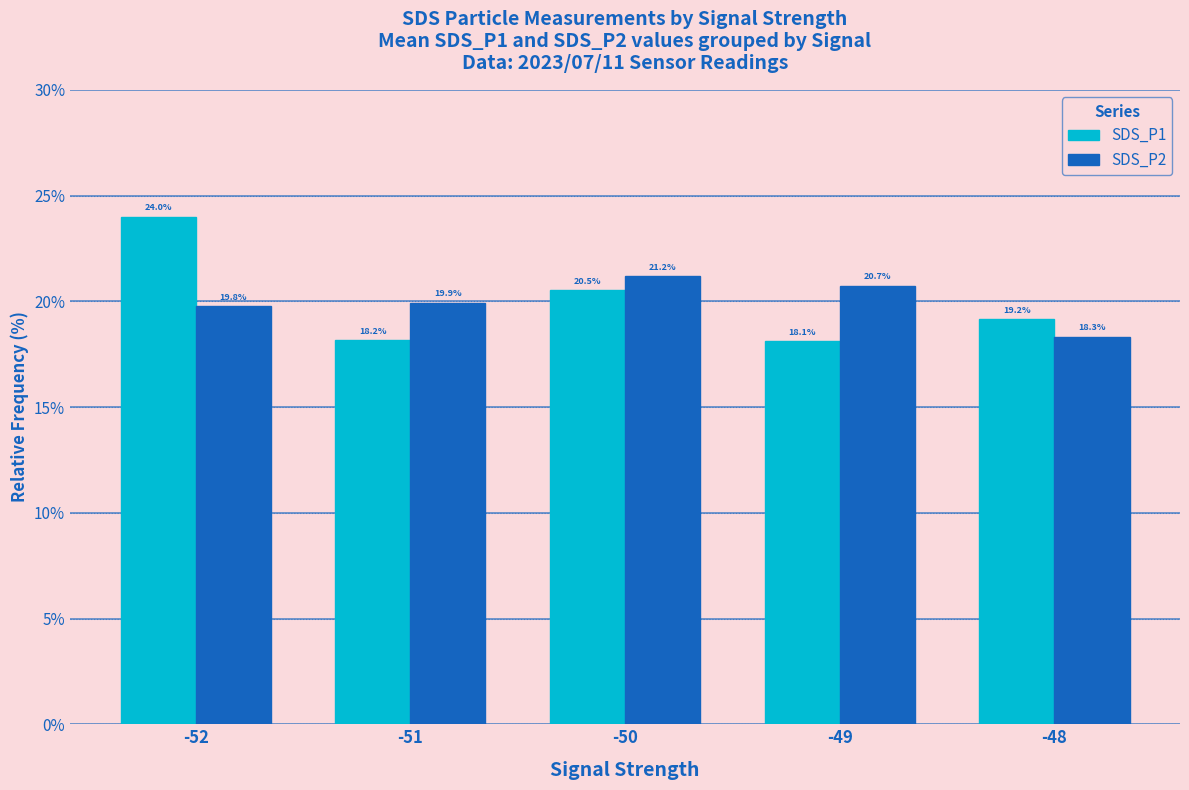

Which label corresponds to the largest value in the chart?

-52